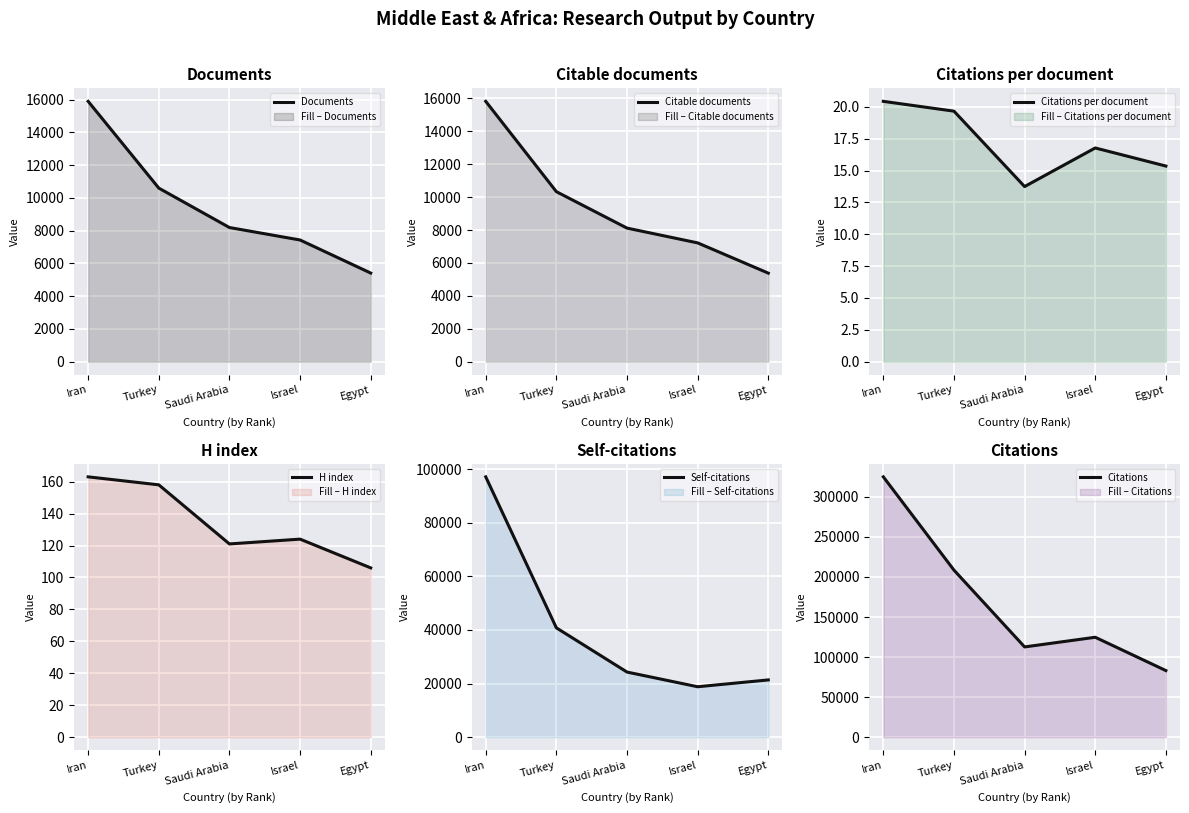

What is the value of the H index point at the 2nd from the left?

158.0